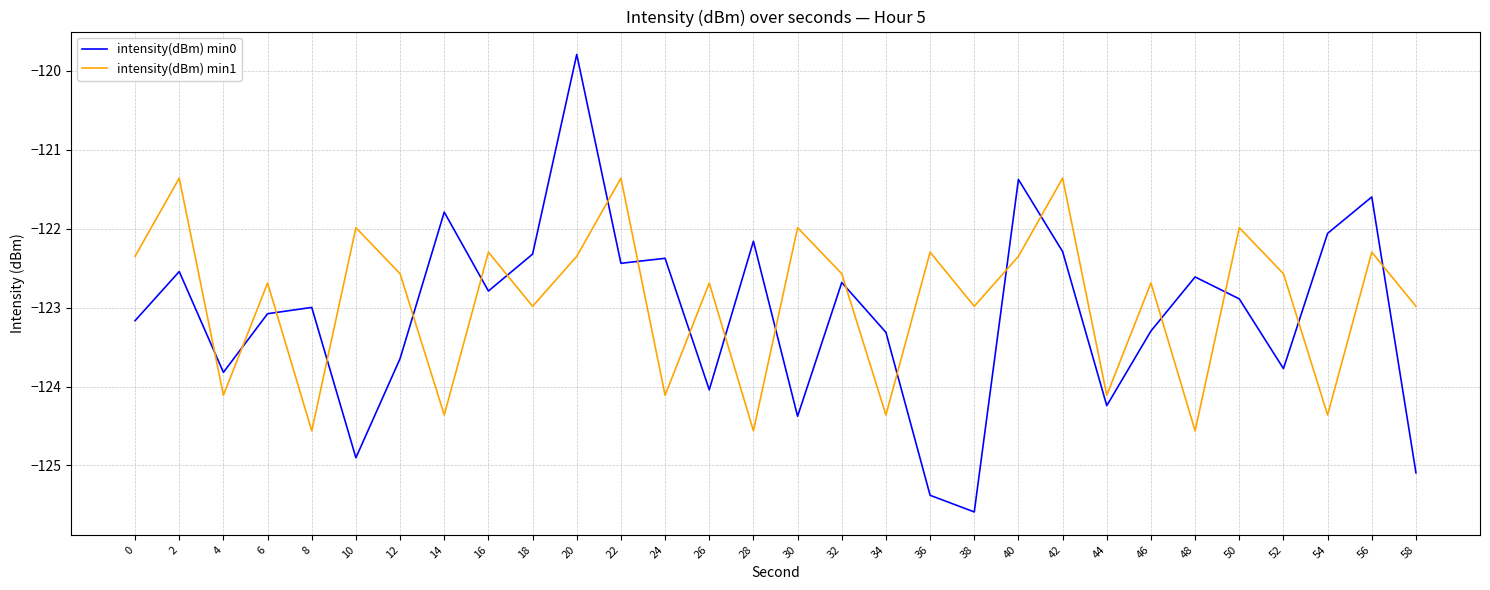

Where is the first local maximum for intensity(dBm) min0?

2